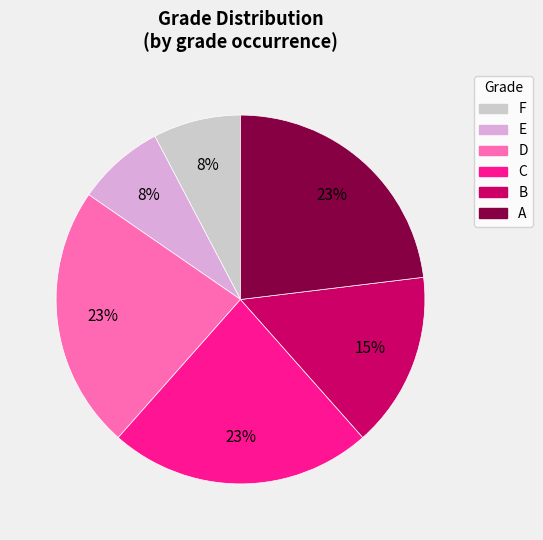

To the nearest percent, what is the difference between the largest and smallest slice percentages?

15%